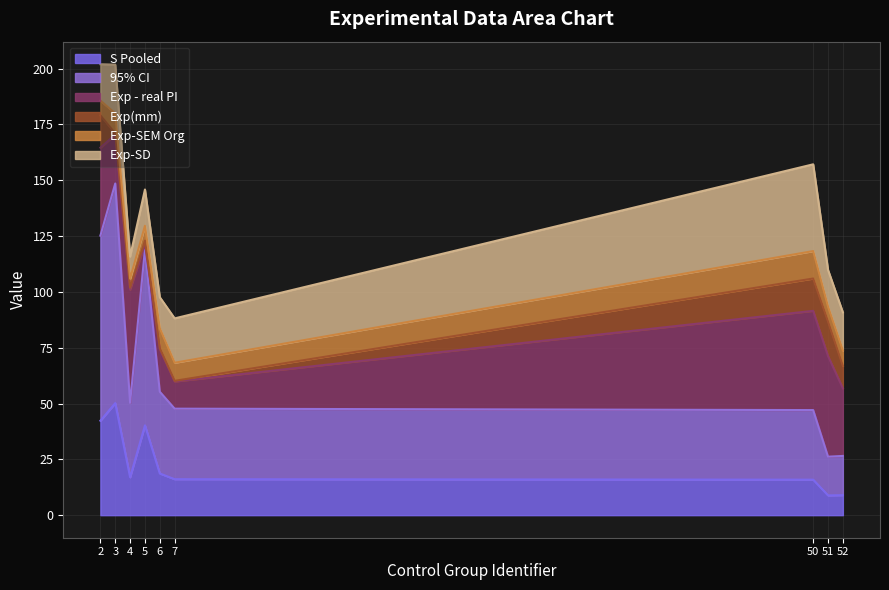

True or false: S Pooled has a value of 11.0 at 4.

False